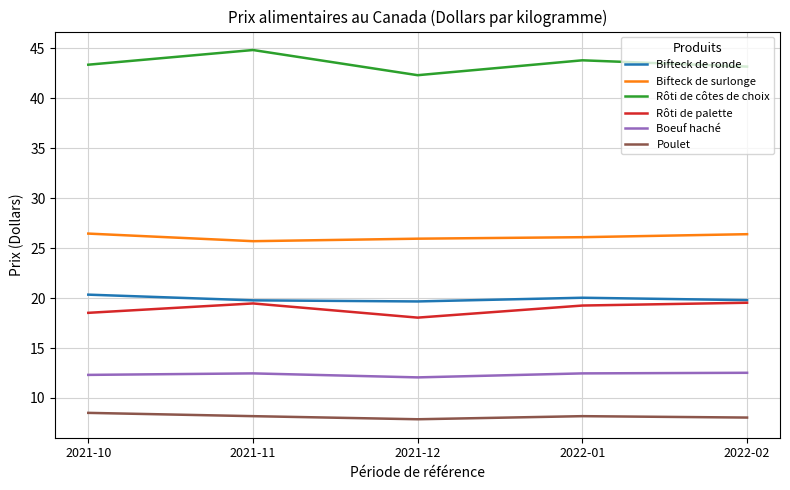

What position from the right is 2022-02?

1